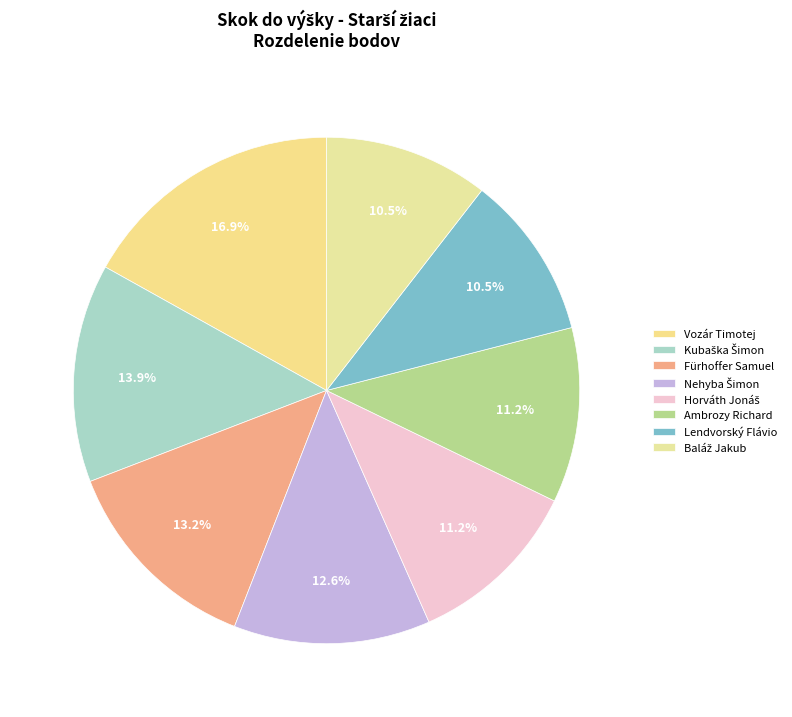

Count the number of slices in the pie.

8